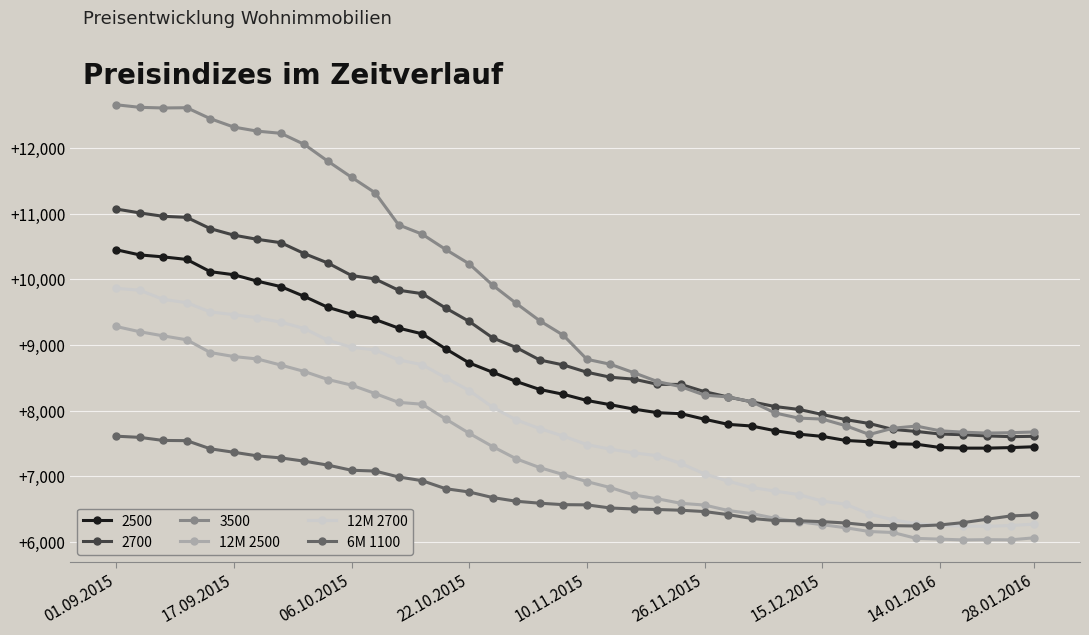

Which series has the largest range (max minus min)?

3500